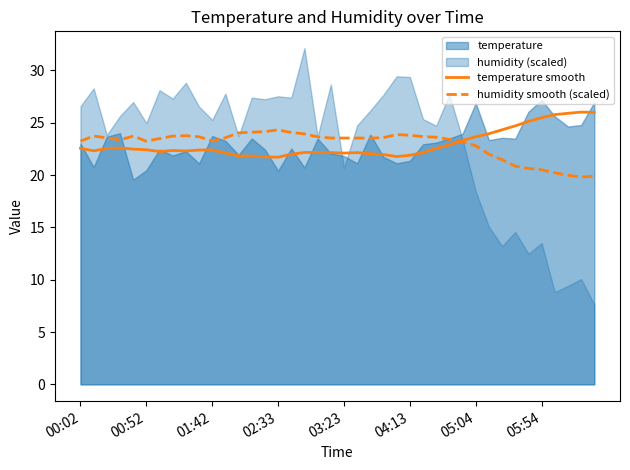

Is it true that temperature smooth equals 22.6 at 00:02?

True